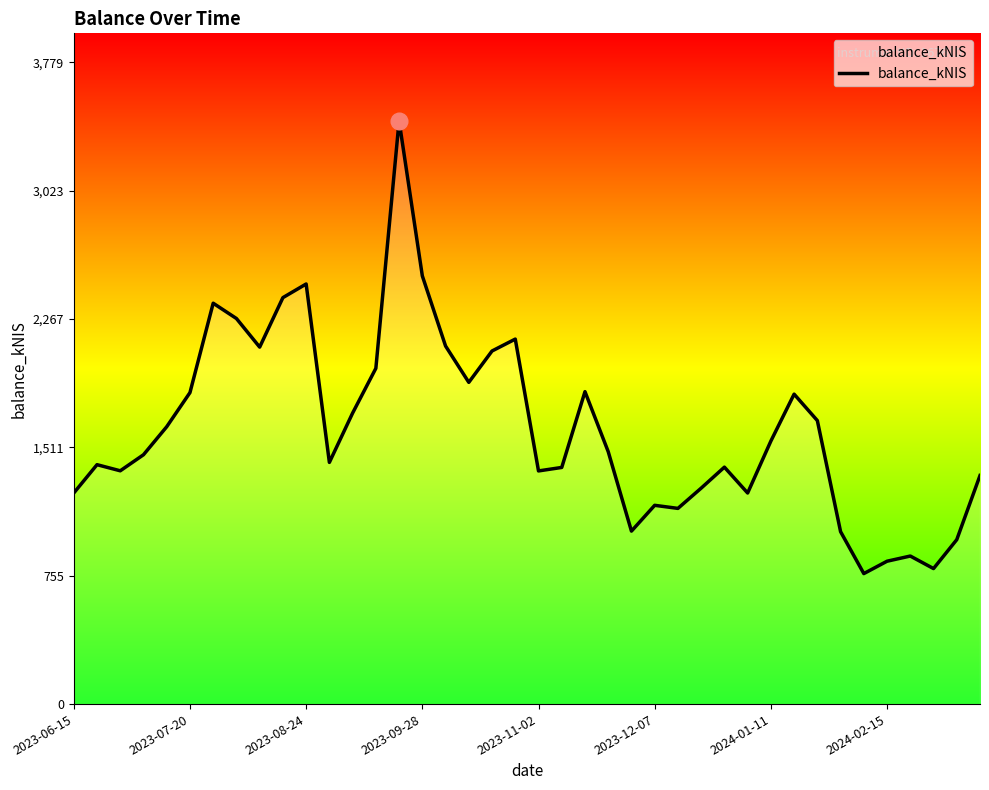

How many lines are shown in the chart?

1